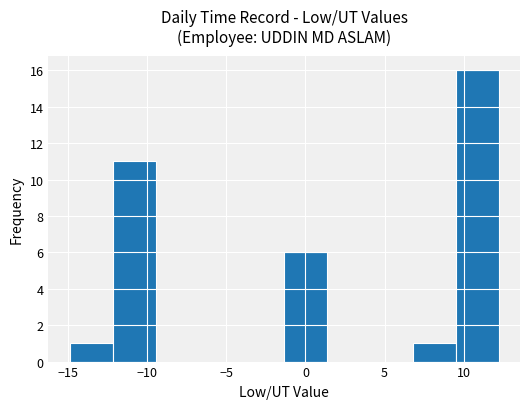

Reading left to right, transcribe this chart: for each bar, give the range it covers on the x-axis and its height. Neither the bar edges nor the heights are printed on the chart, so give them approximately, as read against the axes.

-15.0 to -12.0: 1
-12.0 to -9.5: 11
-9.5 to -7.0: 0
-7.0 to -4.0: 0
-4.0 to -1.5: 0
-1.5 to 1.5: 6
1.5 to 4.0: 0
4.0 to 7.0: 0
7.0 to 9.5: 1
9.5 to 12.0: 16